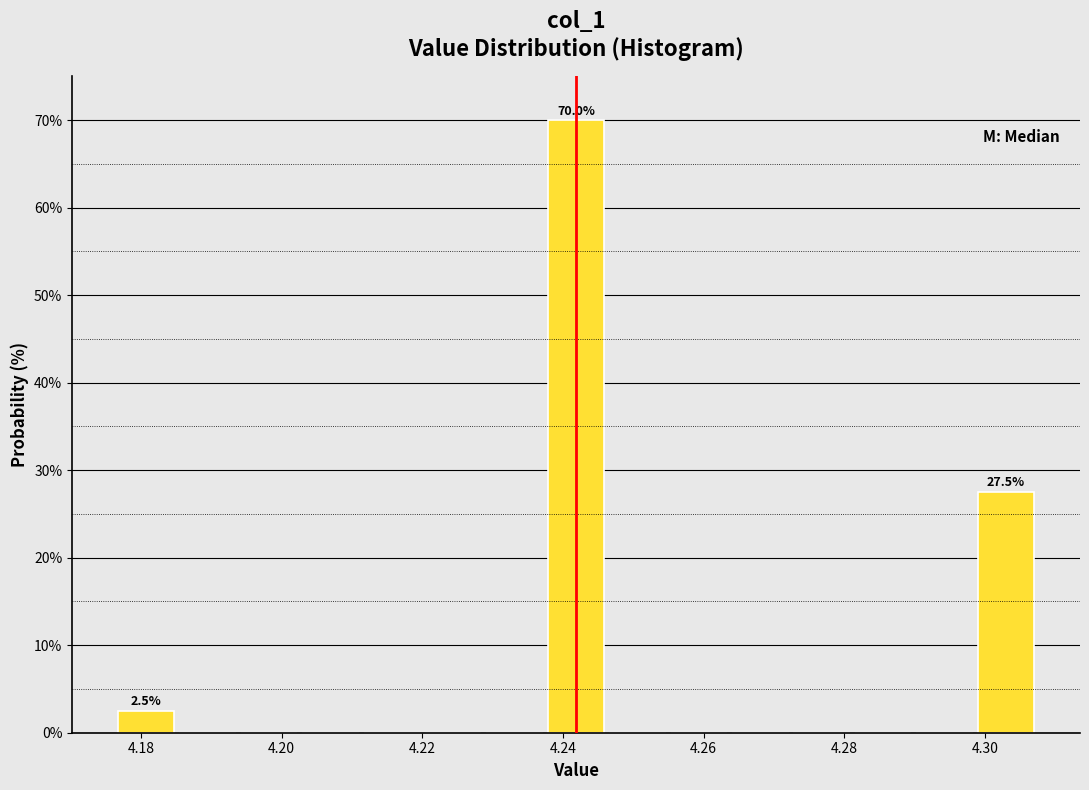

Over which range of the x-axis is the bar tallest?

4.238 to 4.246